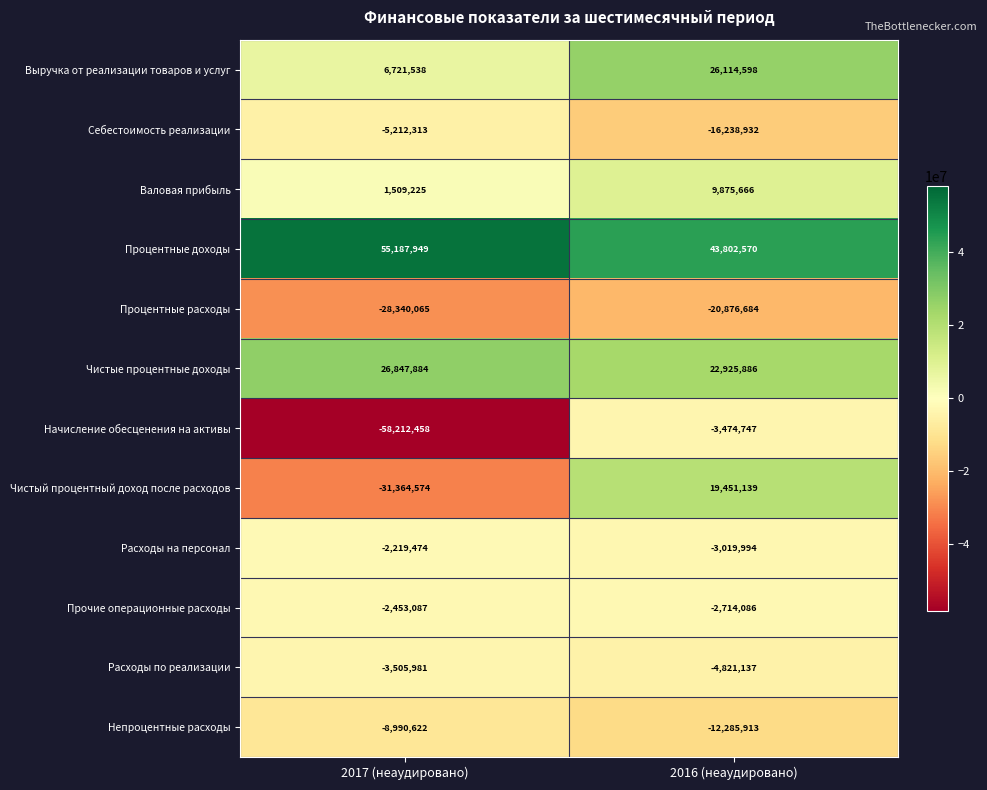

At which category does the chart reach its minimum across all series?

2017 (неаудировано)